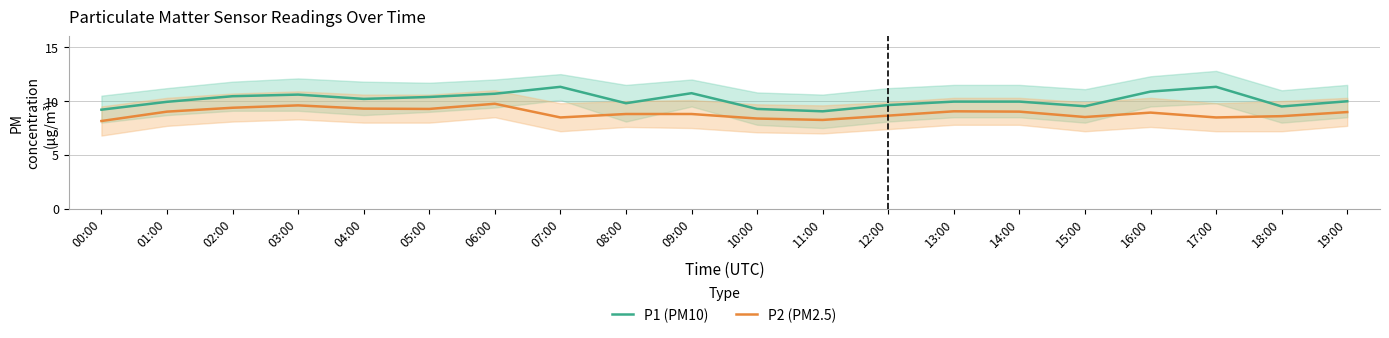

Does the chart have visible grid lines?

Yes